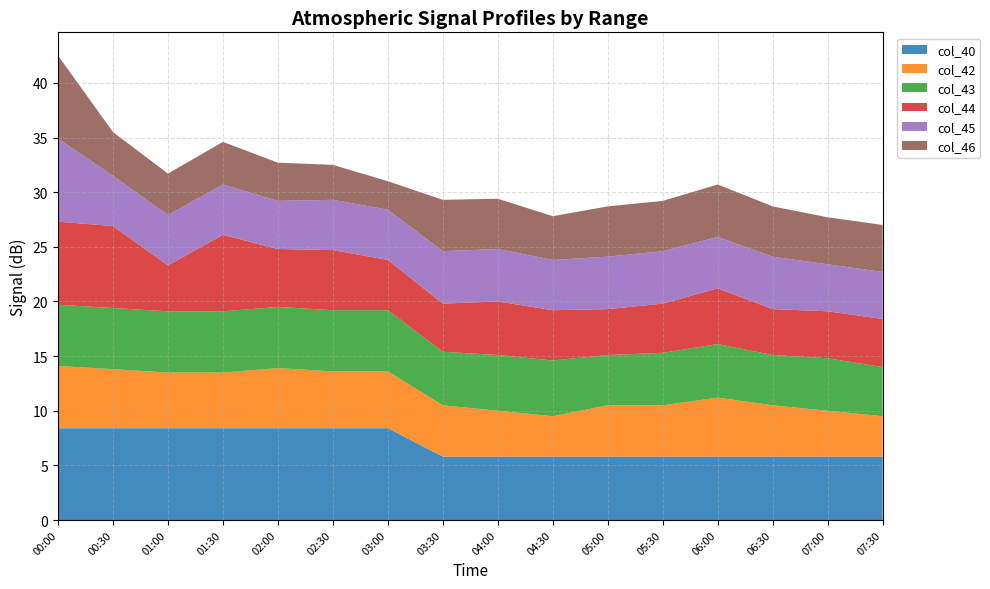

What is the total value across all series at 01:30?

34.6